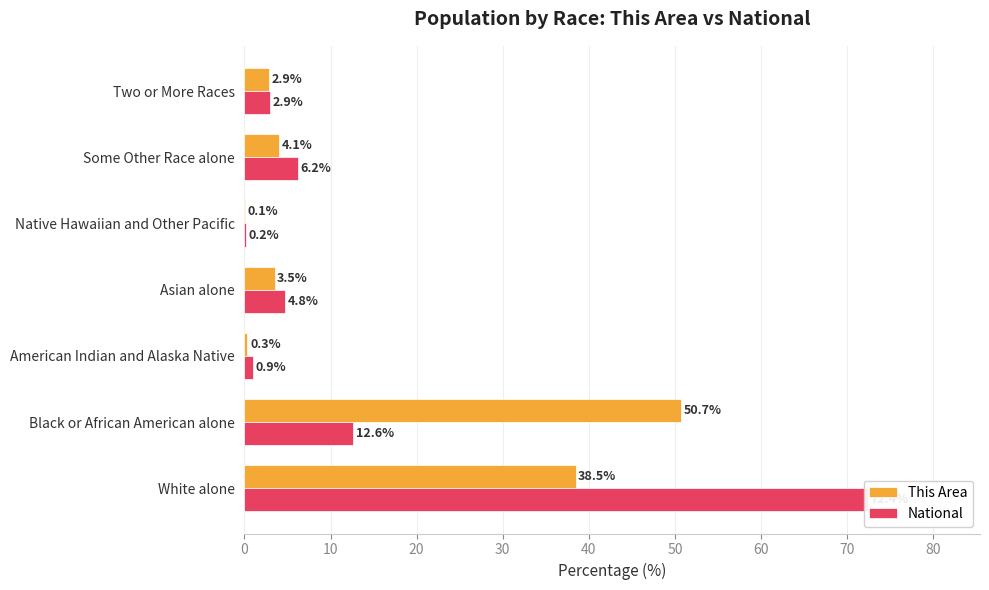

Does the chart contain any negative values?

No